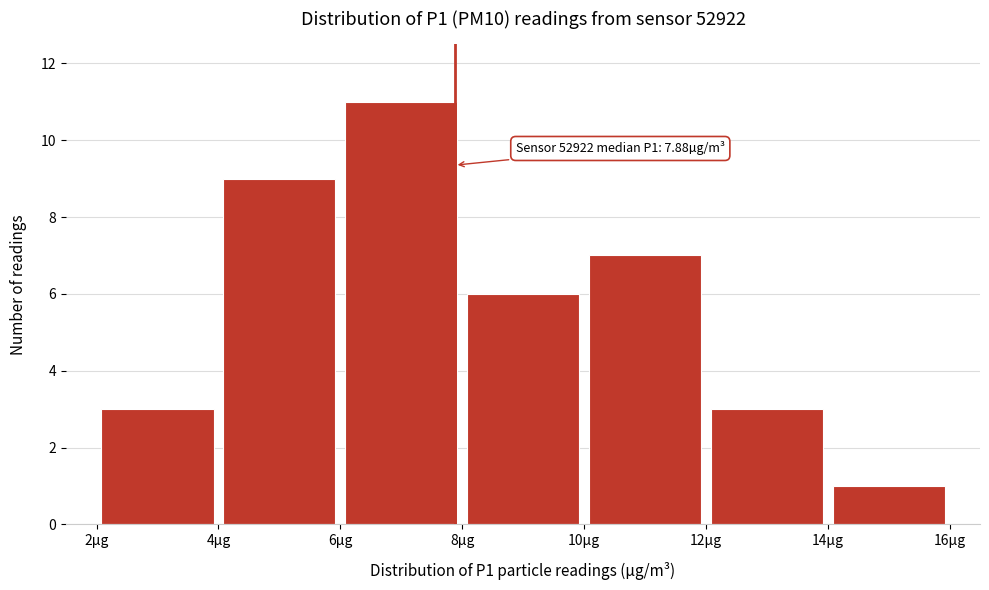

Which range on the x-axis has the tallest bar?

6 to 8